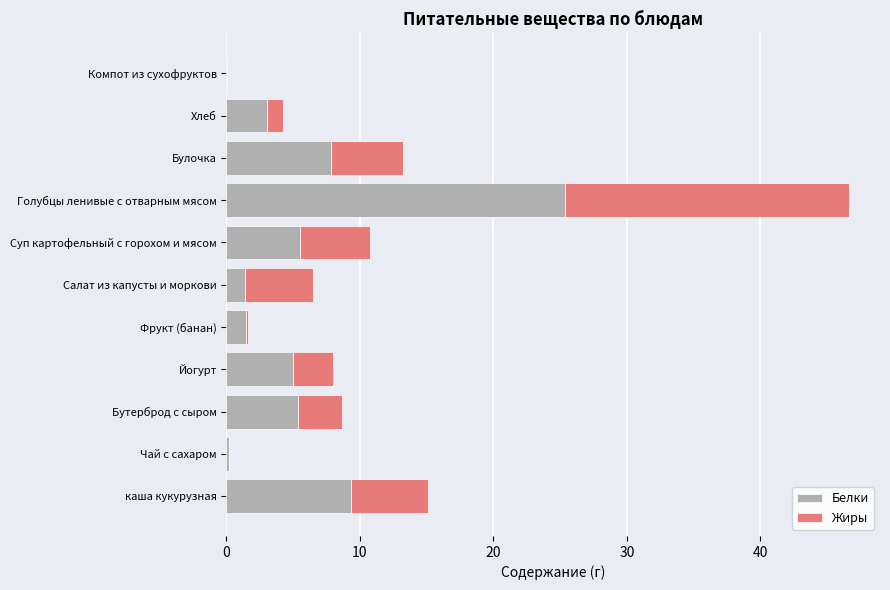

The Белки series shows 7.8 at Булочка. True or false?

True